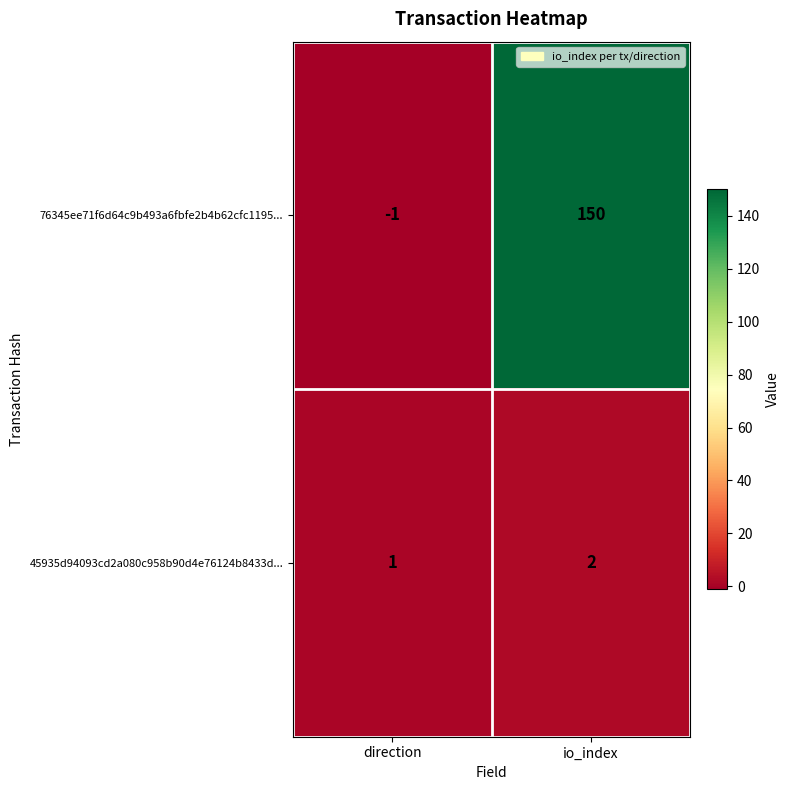

Reading left to right, transcribe all the data shown in this chart.

76345ee71f6d64c9b493a6fbfe2b4b62cfc1195...: direction=-1	io_index=150
45935d94093cd2a080c958b90d4e76124b8433d...: direction=1	io_index=2